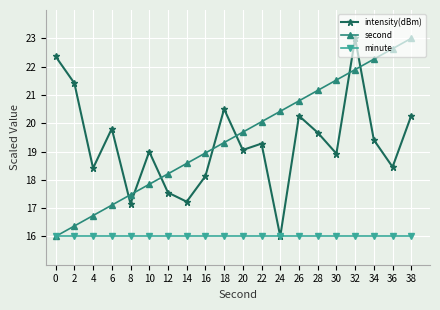

How many lines are shown in the chart?

3